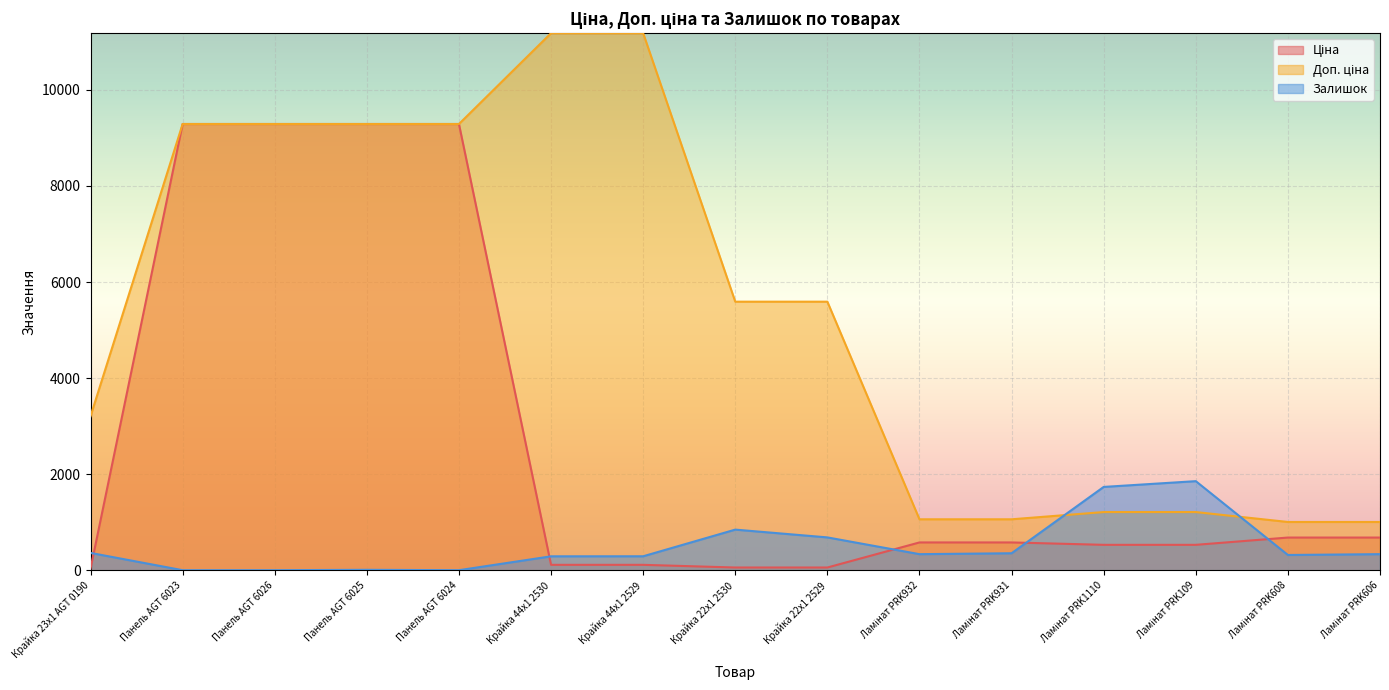

Does the chart display data point markers on the line(s)?

No